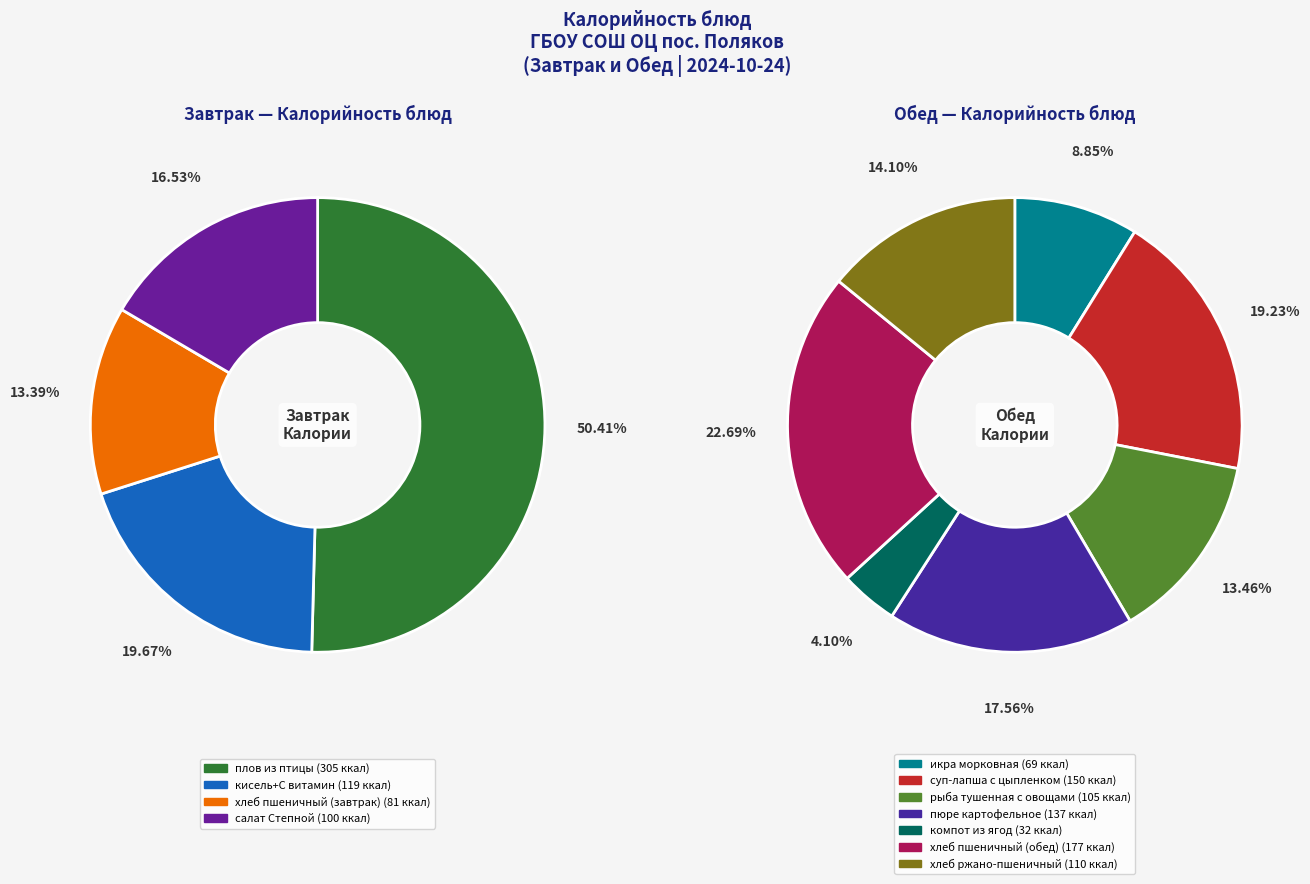

Does хлеб пшеничный (обед) account for over 50% of the chart?

No